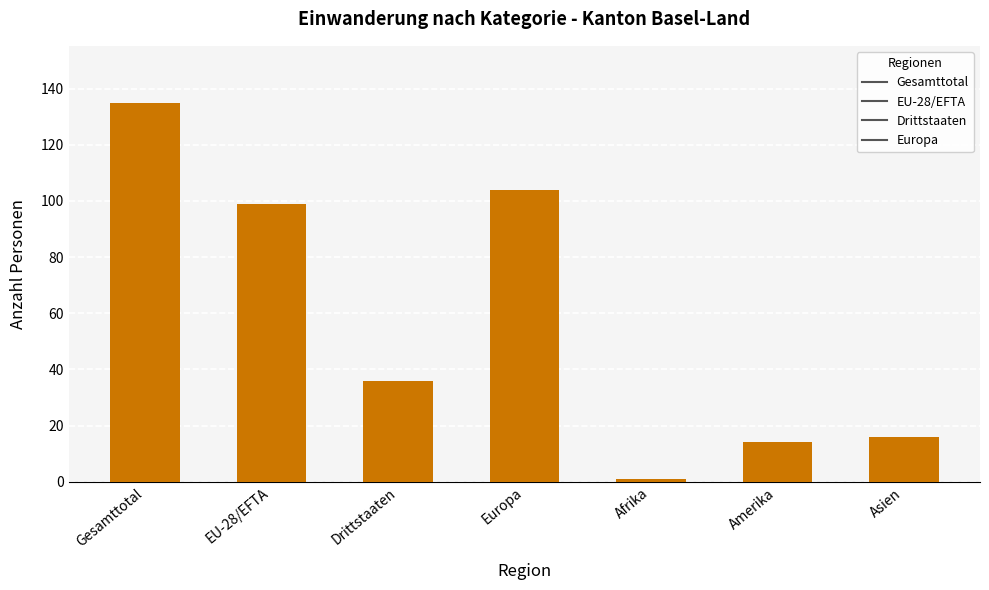

Reading left to right, extract all data points from this chart.

Gesamttotal=135	EU-28/EFTA=99	Drittstaaten=36	Europa=104	Afrika=1	Amerika=14	Asien=16